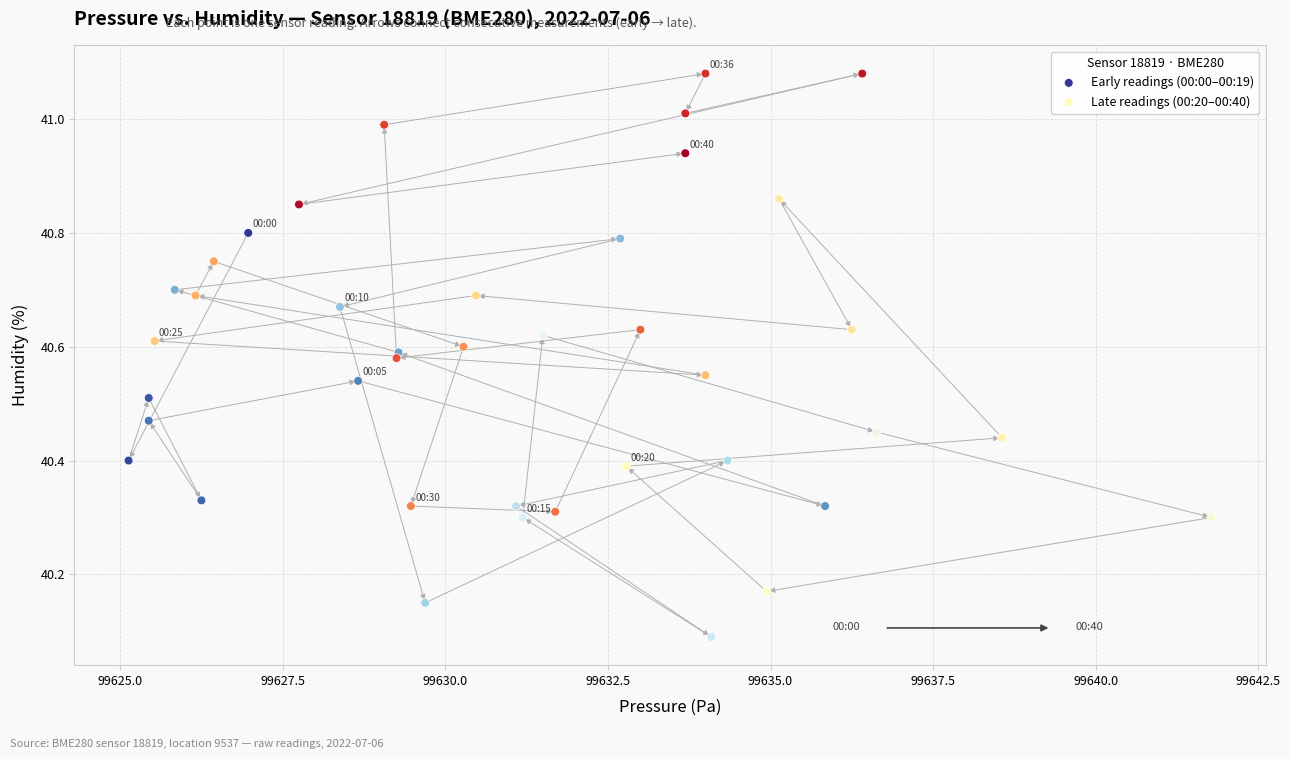

What are all the series names shown in the legend?

Early readings (00:00–00:19), Late readings (00:20–00:40)